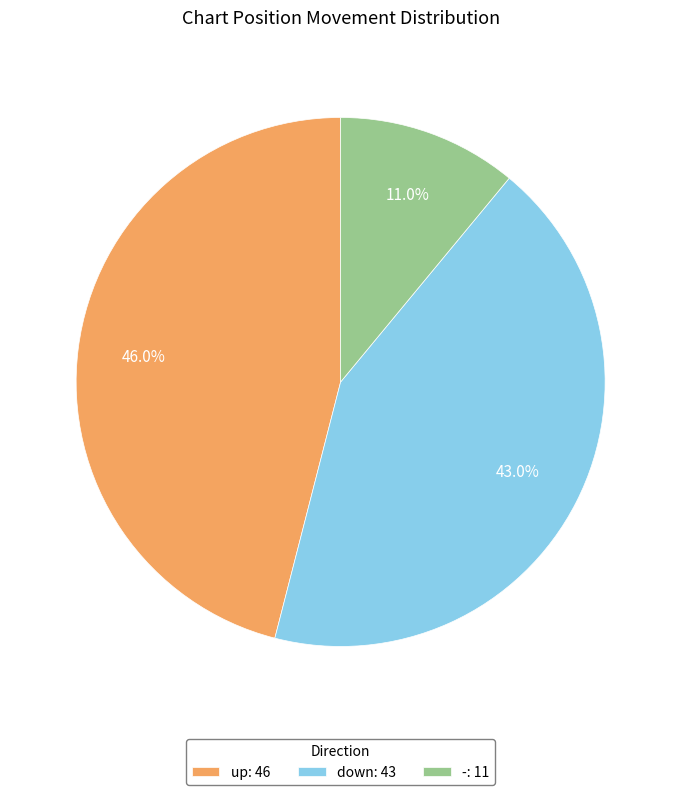

Which slice is the largest?

up